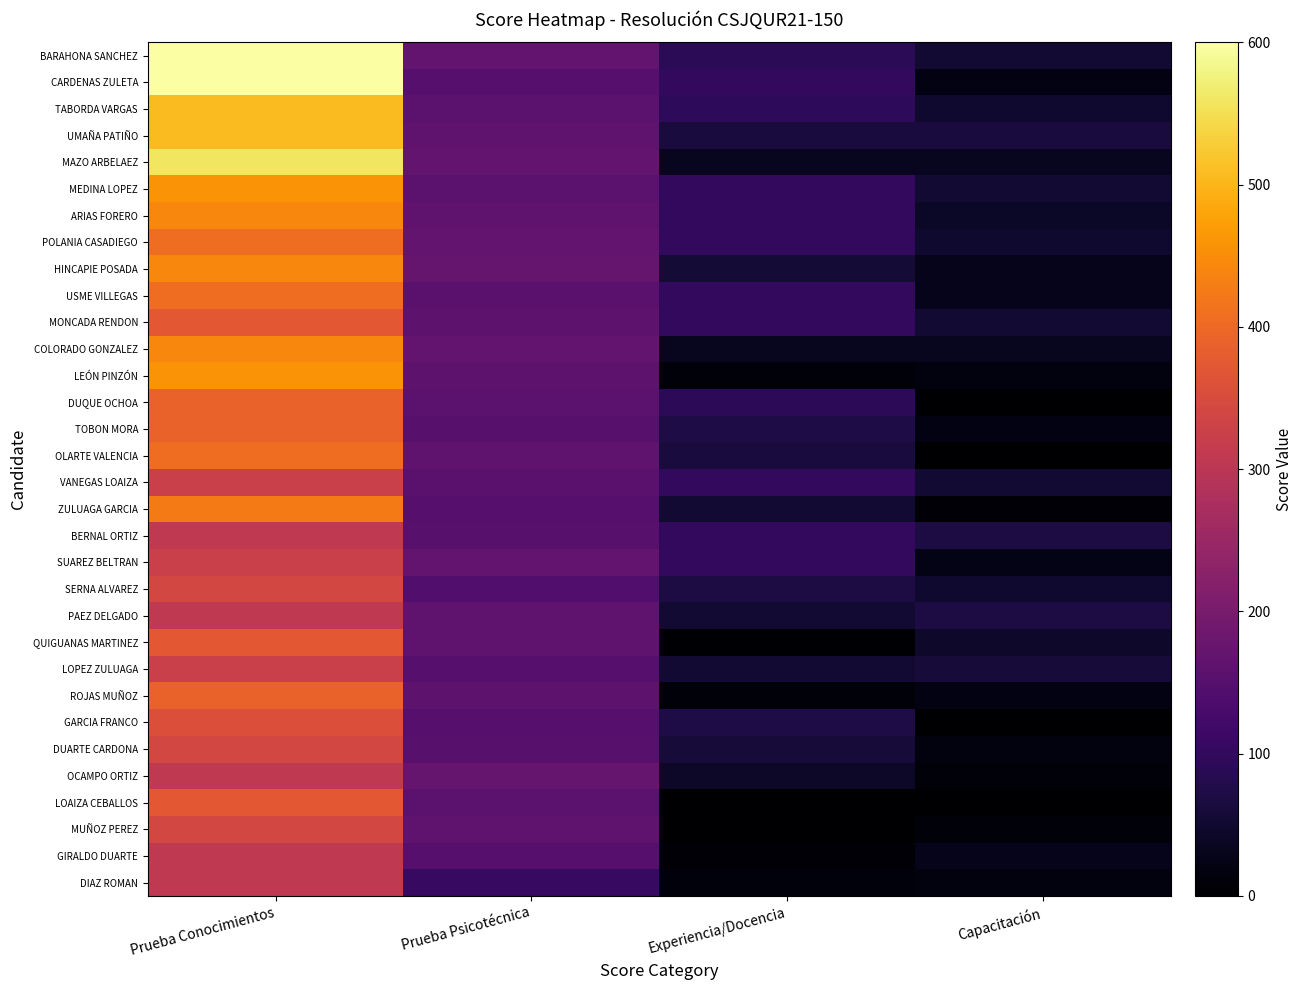

Reading left to right, extract all data points from this chart.

BARAHONA SANCHEZ: Prueba Conocimientos=600.0	Prueba Psicotécnica=168.0	Experiencia/Docencia=90.1	Capacitación=55.0
CARDENAS ZULETA: Prueba Conocimientos=600.0	Prueba Psicotécnica=152.0	Experiencia/Docencia=100.0	Capacitación=20.0
TABORDA VARGAS: Prueba Conocimientos=507.9	Prueba Psicotécnica=157.5	Experiencia/Docencia=95.7	Capacitación=50.0
UMAÑA PATIÑO: Prueba Conocimientos=507.9	Prueba Psicotécnica=165.0	Experiencia/Docencia=65.3	Capacitación=65.0
MAZO ARBELAEZ: Prueba Conocimientos=558.0	Prueba Psicotécnica=167.0	Experiencia/Docencia=35.1	Capacitación=35.0
MEDINA LOPEZ: Prueba Conocimientos=457.9	Prueba Psicotécnica=159.0	Experiencia/Docencia=100.0	Capacitación=55.0
ARIAS FORERO: Prueba Conocimientos=441.2	Prueba Psicotécnica=162.0	Experiencia/Docencia=100.0	Capacitación=40.0
POLANIA CASADIEGO: Prueba Conocimientos=407.8	Prueba Psicotécnica=170.0	Experiencia/Docencia=100.0	Capacitación=50.0
HINCAPIE POSADA: Prueba Conocimientos=441.2	Prueba Psicotécnica=174.0	Experiencia/Docencia=57.4	Capacitación=30.0
USME VILLEGAS: Prueba Conocimientos=407.8	Prueba Psicotécnica=157.0	Experiencia/Docencia=100.0	Capacitación=30.0
MONCADA RENDON: Prueba Conocimientos=374.4	Prueba Psicotécnica=159.5	Experiencia/Docencia=100.0	Capacitación=55.0
COLORADO GONZALEZ: Prueba Conocimientos=441.2	Prueba Psicotécnica=168.0	Experiencia/Docencia=33.4	Capacitación=35.0
LEÓN PINZÓN: Prueba Conocimientos=457.9	Prueba Psicotécnica=161.5	Experiencia/Docencia=9.5	Capacitación=15.0
DUQUE OCHOA: Prueba Conocimientos=391.1	Prueba Psicotécnica=157.5	Experiencia/Docencia=92.3	Capacitación=0.0
TOBON MORA: Prueba Conocimientos=391.1	Prueba Psicotécnica=154.0	Experiencia/Docencia=71.2	Capacitación=20.0
OLARTE VALENCIA: Prueba Conocimientos=407.8	Prueba Psicotécnica=163.5	Experiencia/Docencia=64.8	Capacitación=0.0
VANEGAS LOAIZA: Prueba Conocimientos=324.4	Prueba Psicotécnica=156.5	Experiencia/Docencia=100.0	Capacitación=55.0
ZULUAGA GARCIA: Prueba Conocimientos=424.5	Prueba Psicotécnica=150.5	Experiencia/Docencia=53.4	Capacitación=5.0
BERNAL ORTIZ: Prueba Conocimientos=307.7	Prueba Psicotécnica=152.5	Experiencia/Docencia=100.0	Capacitación=70.0
SUAREZ BELTRAN: Prueba Conocimientos=324.4	Prueba Psicotécnica=169.0	Experiencia/Docencia=100.0	Capacitación=25.0
SERNA ALVAREZ: Prueba Conocimientos=341.1	Prueba Psicotécnica=144.5	Experiencia/Docencia=70.2	Capacitación=50.0
PAEZ DELGADO: Prueba Conocimientos=307.7	Prueba Psicotécnica=165.5	Experiencia/Docencia=54.6	Capacitación=70.0
QUIGUANAS MARTINEZ: Prueba Conocimientos=374.4	Prueba Psicotécnica=165.5	Experiencia/Docencia=2.9	Capacitación=45.0
LOPEZ ZULUAGA: Prueba Conocimientos=324.4	Prueba Psicotécnica=150.5	Experiencia/Docencia=51.7	Capacitación=60.0
ROJAS MUÑOZ: Prueba Conocimientos=391.1	Prueba Psicotécnica=160.5	Experiencia/Docencia=11.4	Capacitación=20.0
GARCIA FRANCO: Prueba Conocimientos=357.7	Prueba Psicotécnica=150.5	Experiencia/Docencia=70.8	Capacitación=0.0
DUARTE CARDONA: Prueba Conocimientos=341.1	Prueba Psicotécnica=152.5	Experiencia/Docencia=59.4	Capacitación=15.0
OCAMPO ORTIZ: Prueba Conocimientos=307.7	Prueba Psicotécnica=173.0	Experiencia/Docencia=43.8	Capacitación=10.0
LOAIZA CEBALLOS: Prueba Conocimientos=374.4	Prueba Psicotécnica=157.5	Experiencia/Docencia=0.0	Capacitación=0.0
MUÑOZ PEREZ: Prueba Conocimientos=341.1	Prueba Psicotécnica=162.5	Experiencia/Docencia=0.0	Capacitación=10.0
GIRALDO DUARTE: Prueba Conocimientos=307.7	Prueba Psicotécnica=151.0	Experiencia/Docencia=8.3	Capacitación=30.0
DIAZ ROMAN: Prueba Conocimientos=307.7	Prueba Psicotécnica=105.5	Experiencia/Docencia=11.9	Capacitación=15.0